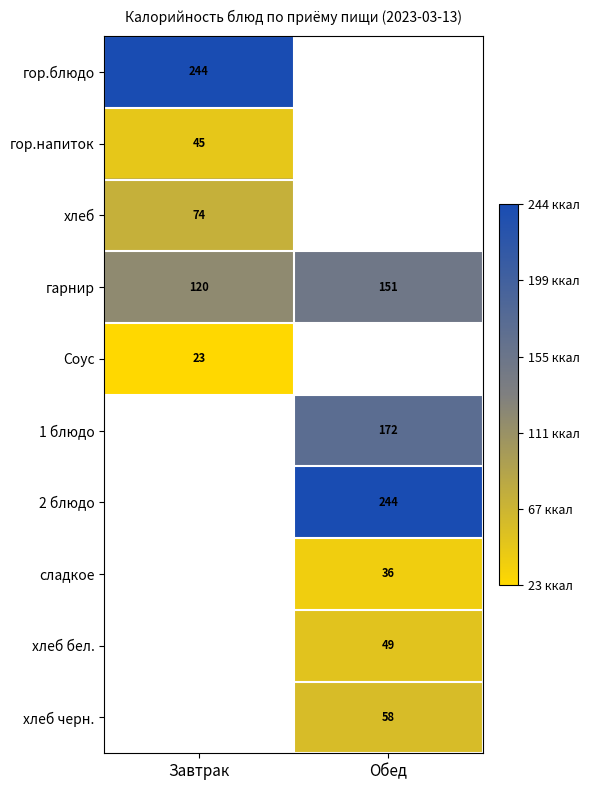

True or false: 2 блюдо has a value of 106 at Обед.

False